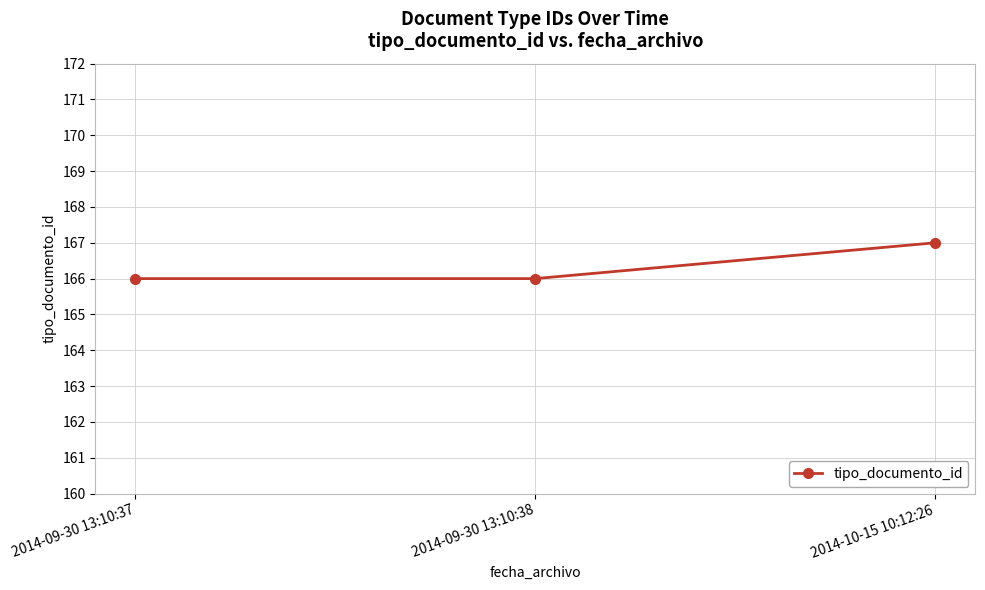

What is the ratio of the value at 2014-09-30 13:10:38 to the value at 2014-10-15 10:12:26?

1.0